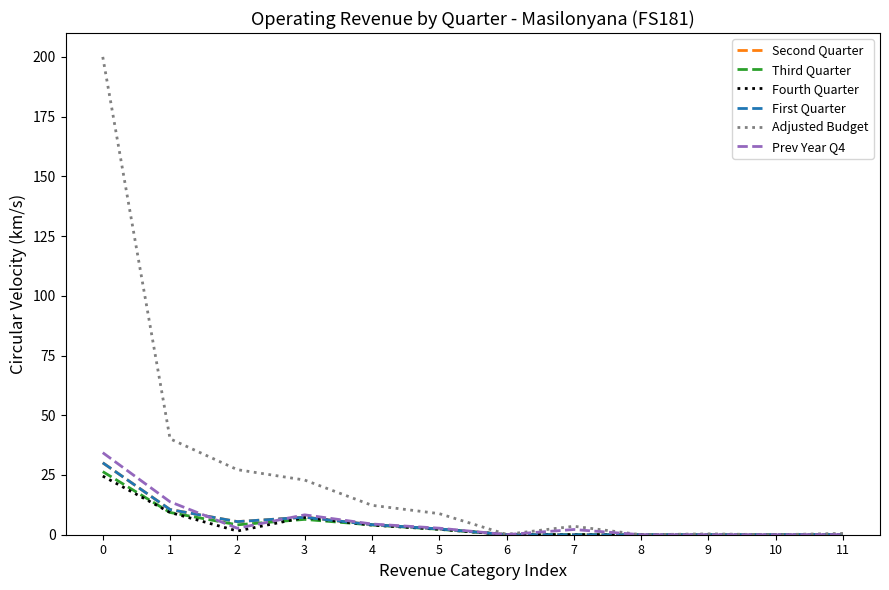

Does the chart have visible grid lines?

No